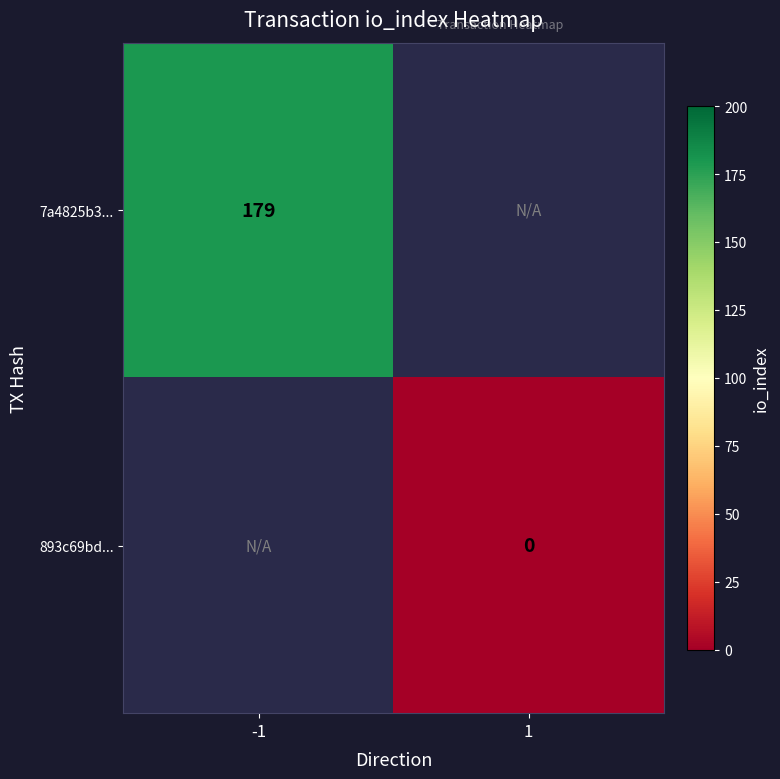

Is the value of 893c69bd... at 1 greater than the value of 7a4825b3... at -1?

No